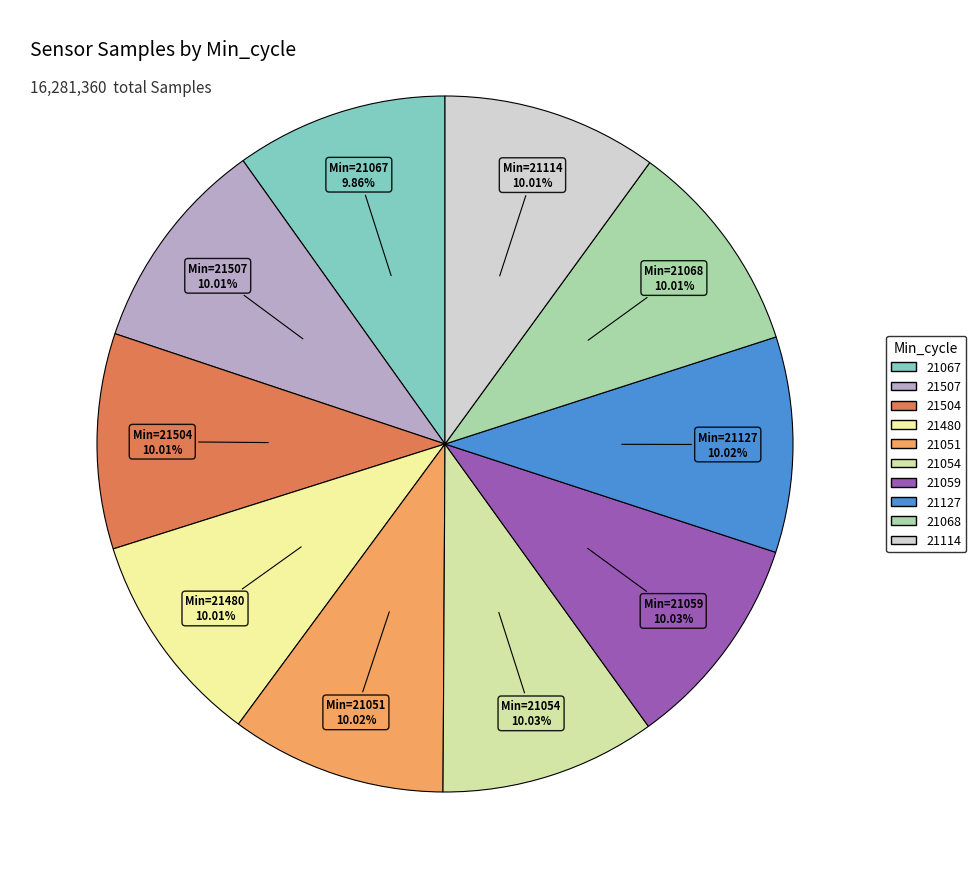

Rank the categories by value from highest to lowest.

21054, 21059, 21051, 21127, 21480, 21114, 21068, 21504, 21507, 21067